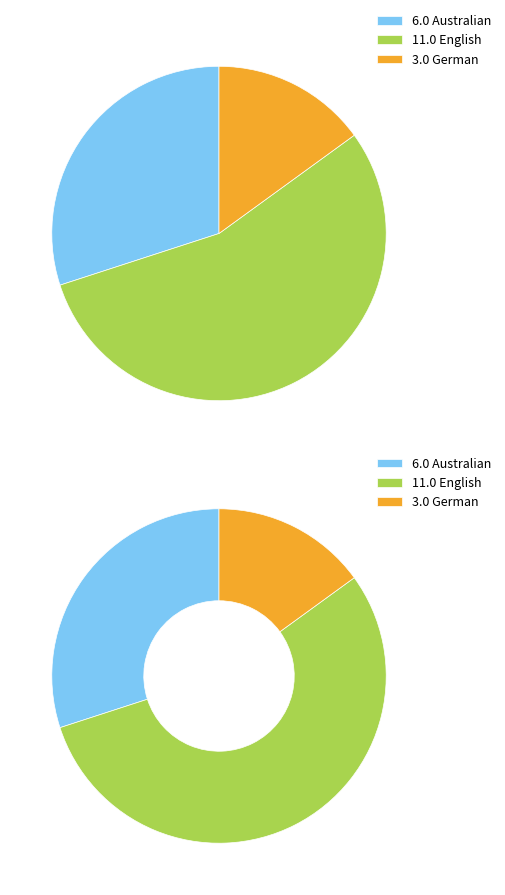

How many segments does this pie chart have?

3